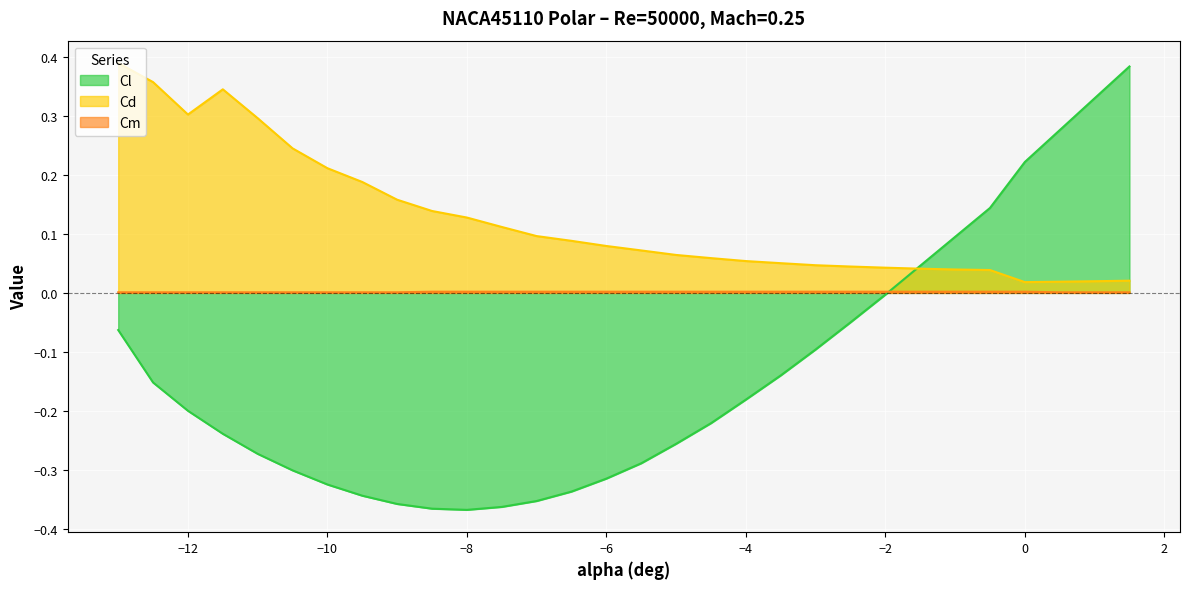

What is the difference between the maximum and minimum values in the Cd series?

0.4